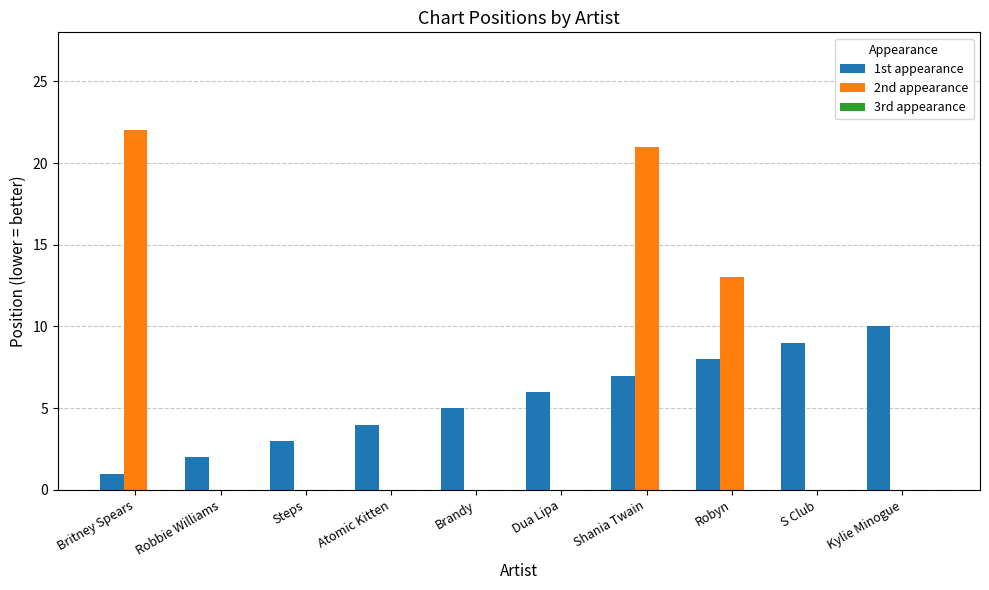

Is it true that 1st appearance equals 3 at Steps?

True